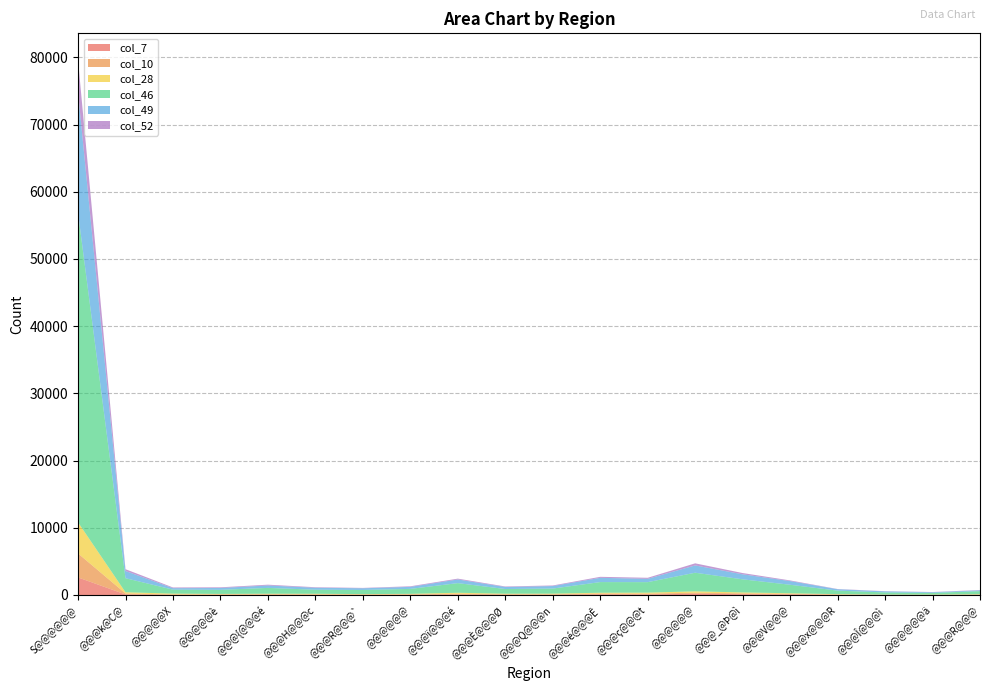

Reading left to right, transcribe all the data shown in this chart.

col_7: 2616	83	26	47	34	46	32	37	63	33	39	96	84	188	122	83	32	23	9	27
col_10: 3571	145	58	32	79	43	39	64	125	77	65	124	117	152	117	89	37	20	19	43
col_28: 4625	180	119	81	77	93	62	71	145	83	98	116	150	203	144	86	55	19	33	45
col_46: 46047	2094	593	610	867	603	618	737	1435	697	756	1587	1562	2771	1949	1266	528	321	251	463
col_49: 17970	1067	220	275	360	291	250	298	542	300	372	632	493	1088	745	548	206	160	103	116
col_52: 4761	270	105	98	117	79	54	88	124	77	87	149	155	310	190	97	32	25	28	48